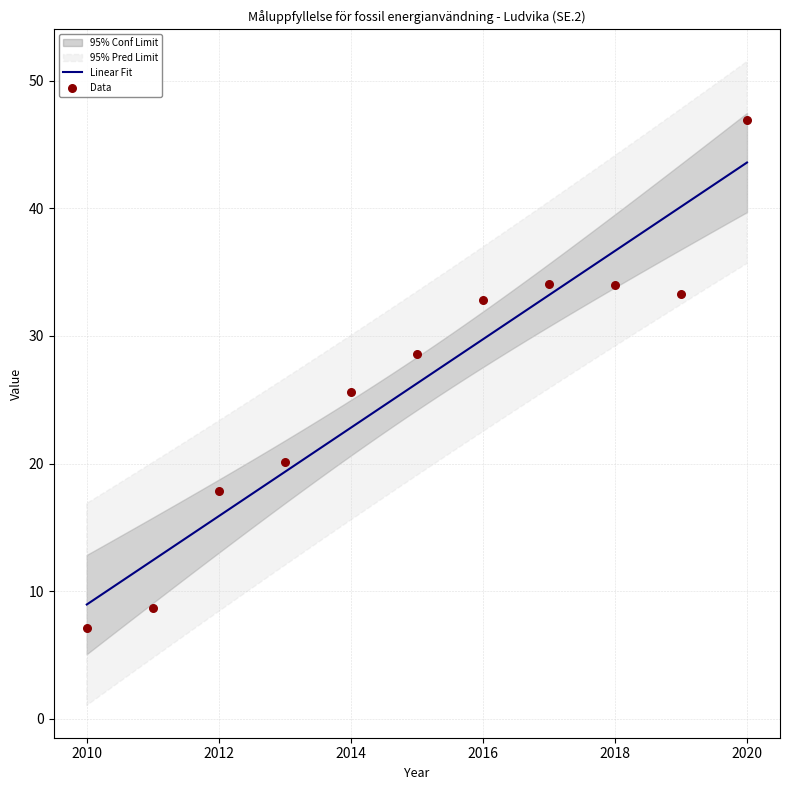

What is the change in value from 2011 to 2019?

+24.6